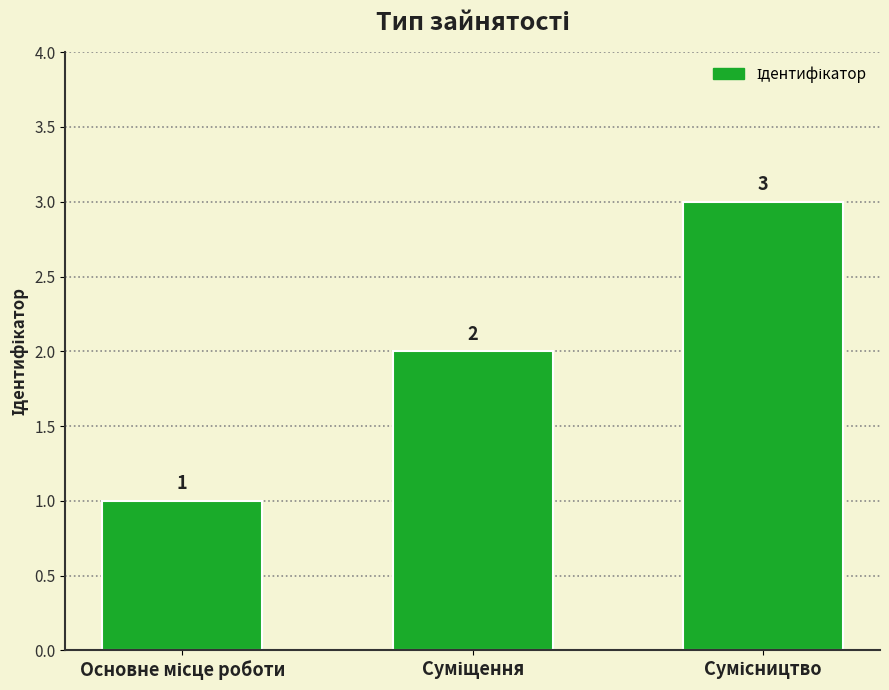

Count the values in the range 1 to 3.

3